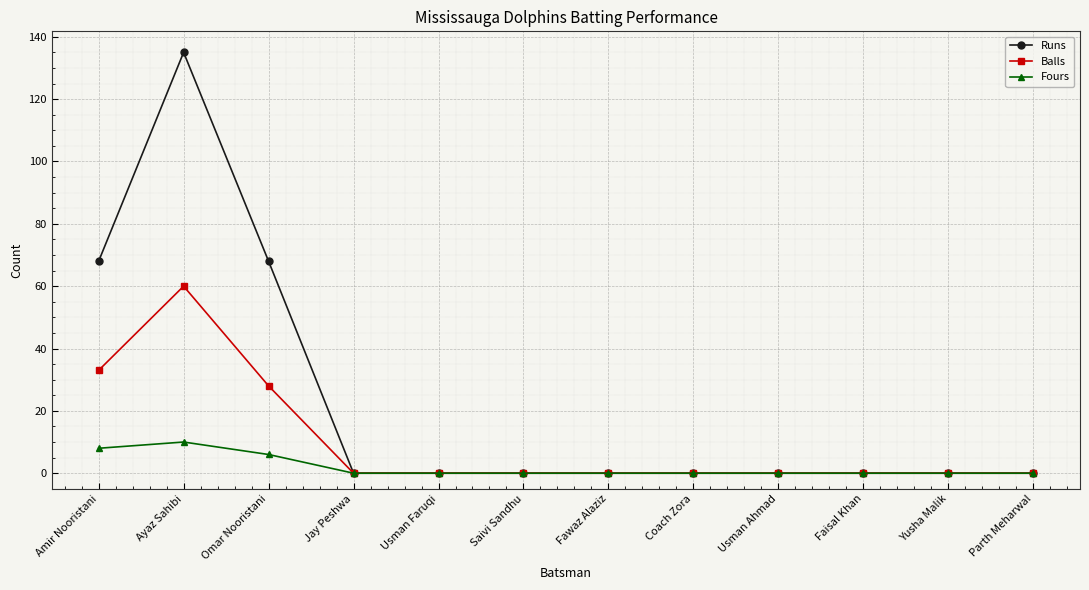

What is the label of the 12th point from the left?

Parth Meharwal